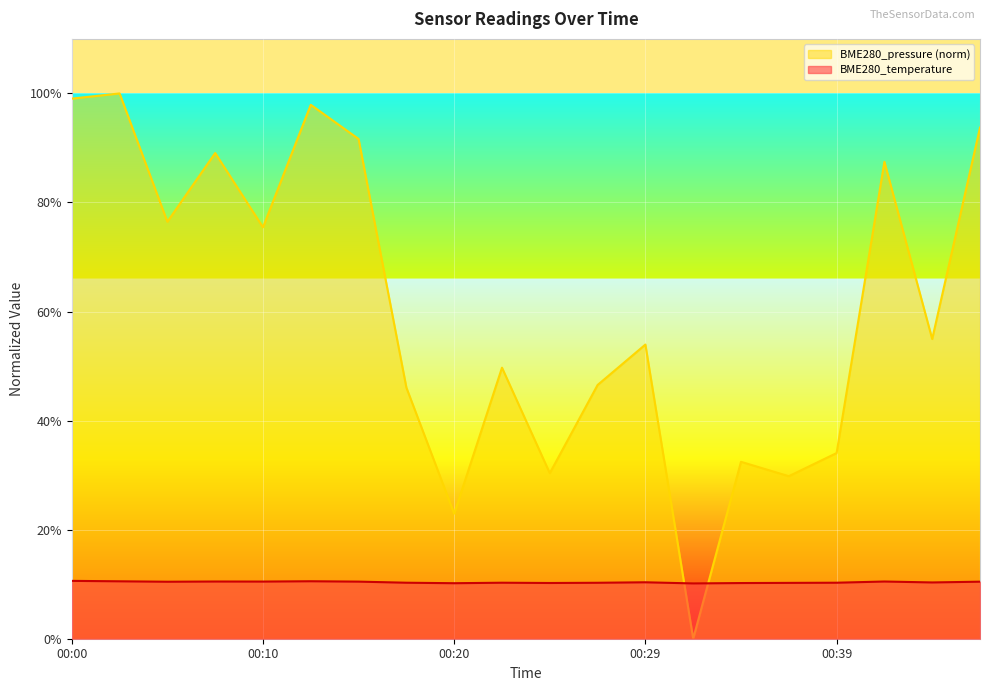

Reading right to left, extract all data points from this chart.

BME280_temperature: 00:46=10.5	00:44=10.3	00:42=10.5	00:39=10.3	00:37=10.2	00:34=10.2	00:32=10.1	00:29=10.3	00:27=10.3	00:25=10.2	00:22=10.3	00:20=10.2	00:17=10.3	00:15=10.5	00:12=10.5	00:10=10.5	00:07=10.5	00:05=10.4	00:03=10.5	00:00=10.6
BME280_pressure: 00:46=93.7	00:44=55.0	00:42=87.5	00:39=34.0	00:37=29.8	00:34=32.4	00:32=0.0	00:29=53.9	00:27=46.5	00:25=30.4	00:22=49.7	00:20=22.9	00:17=46.1	00:15=91.6	00:12=97.9	00:10=75.5	00:07=89.1	00:05=76.5	00:03=100.0	00:00=99.0